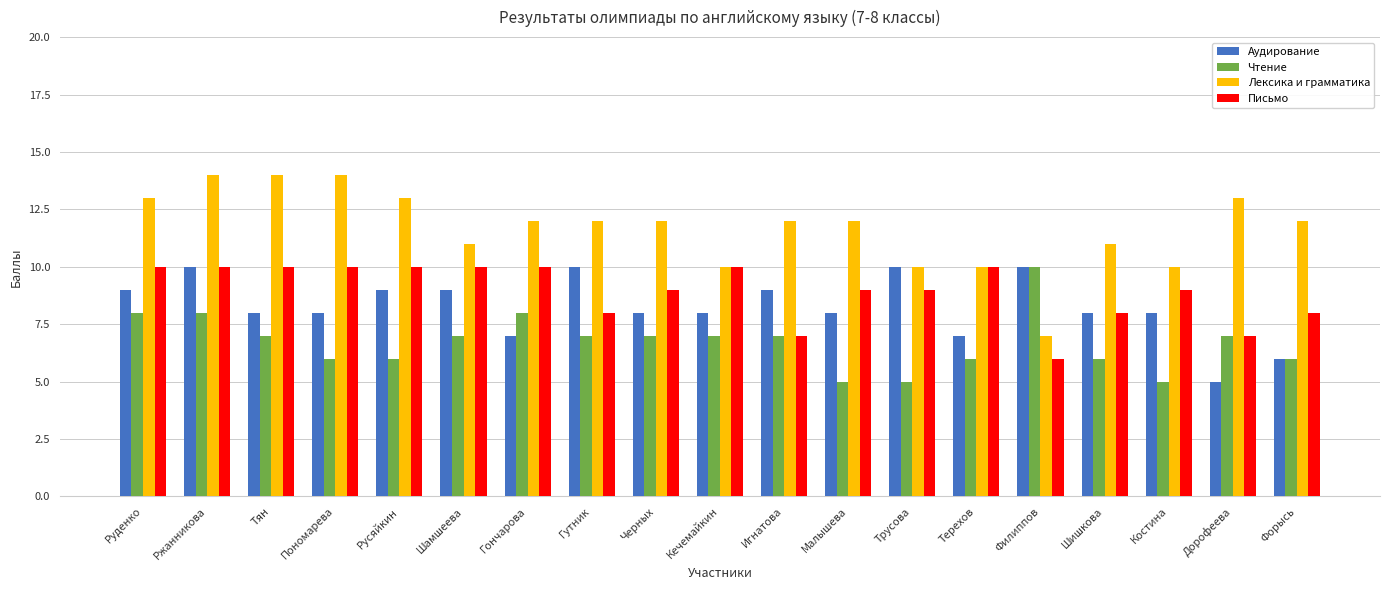

How many distinct data groups are displayed?

4